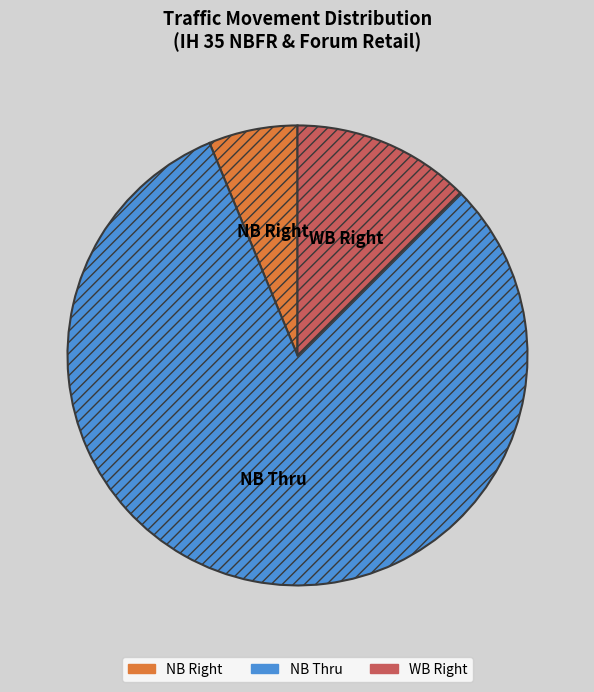

Count the number of slices in the pie.

3